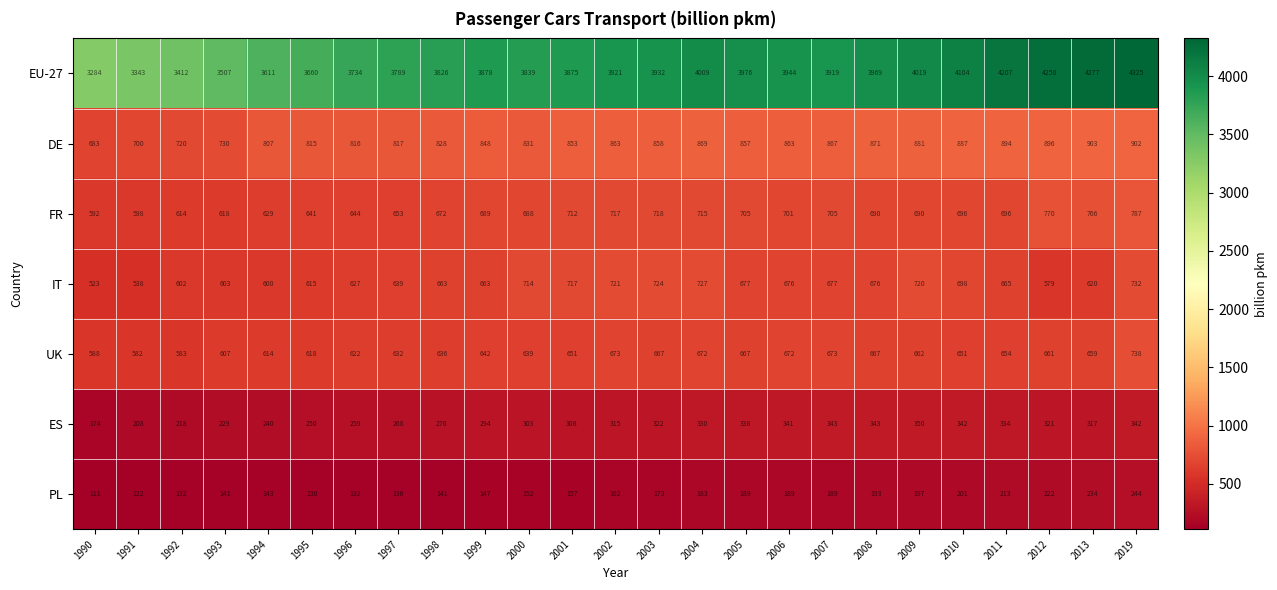

True or false: UK has a value of 211 at 2006.

False